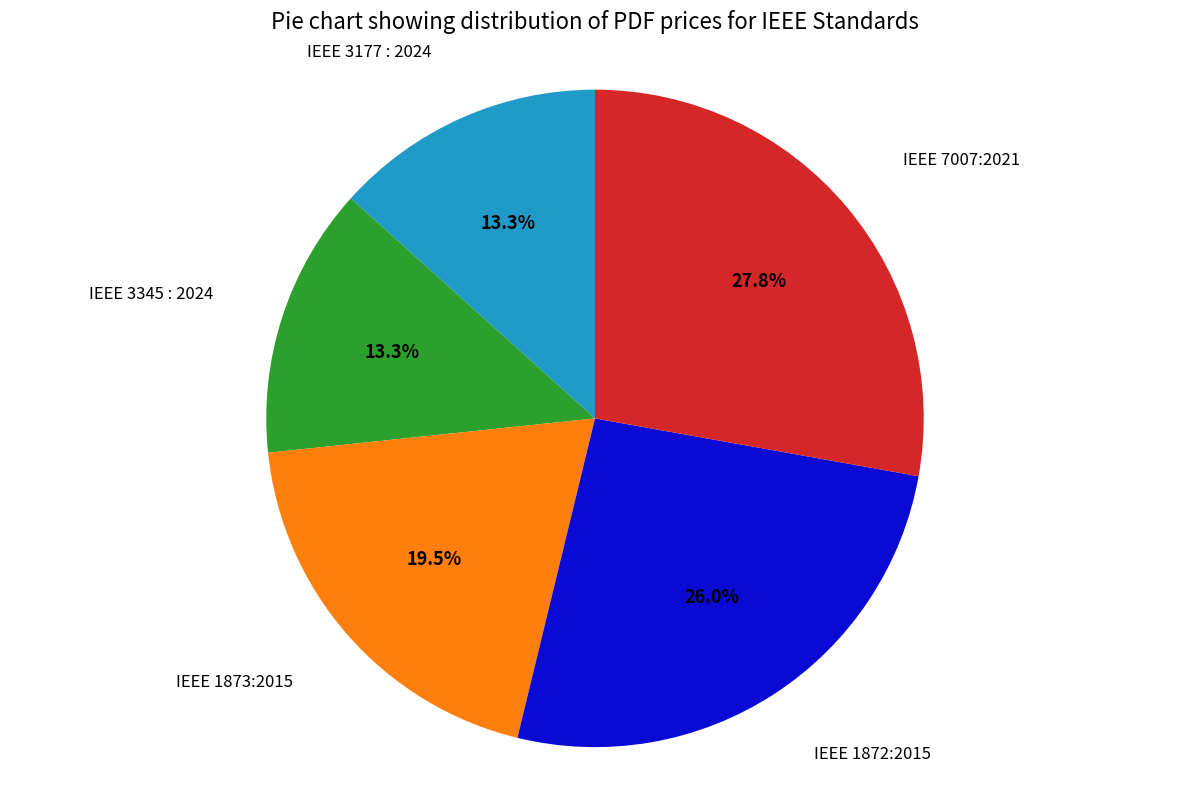

Is there a majority slice in this chart?

No